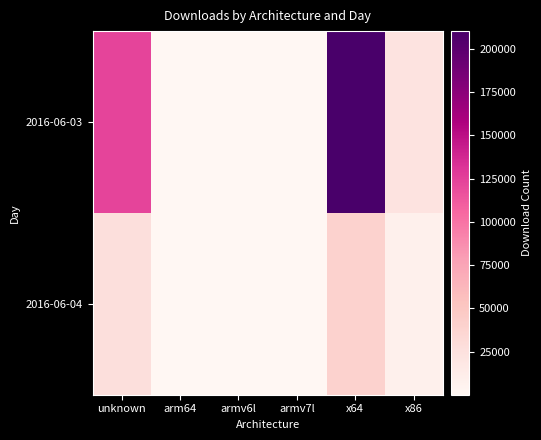

What is the total value across all series at x86?

30884